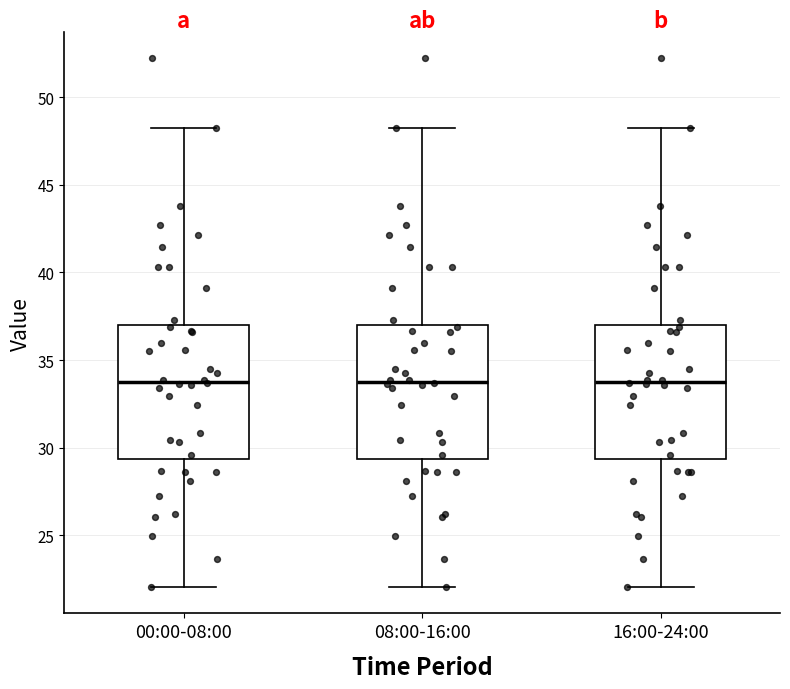

Reading left to right, transcribe this box plot: for each box, give where its median line is, the range the box spans, and where its two whiskers end, as read against the y-axis. The values are not printed on the chart, so give them approximately, as read against the axis.

00:00-08:00: median 34.0, box 29.5 to 37.0, whiskers 22.0 to 48.0
08:00-16:00: median 34.0, box 29.5 to 37.0, whiskers 22.0 to 48.0
16:00-24:00: median 34.0, box 29.5 to 37.0, whiskers 22.0 to 48.0